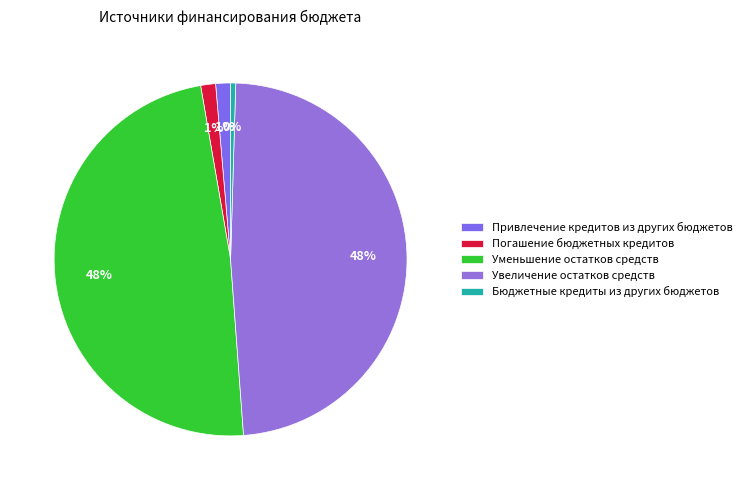

True or false: Привлечение кредитов из других бюджетов accounts for 1% of the total.

True